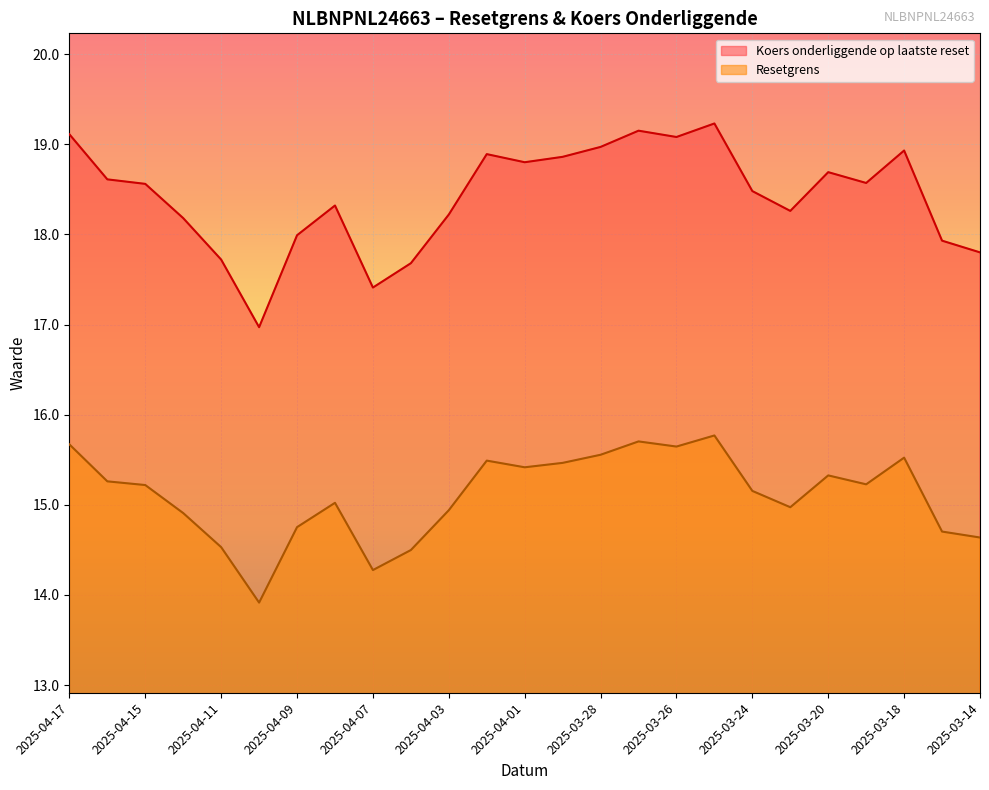

What is the sum of all Resetgrens values?

377.6